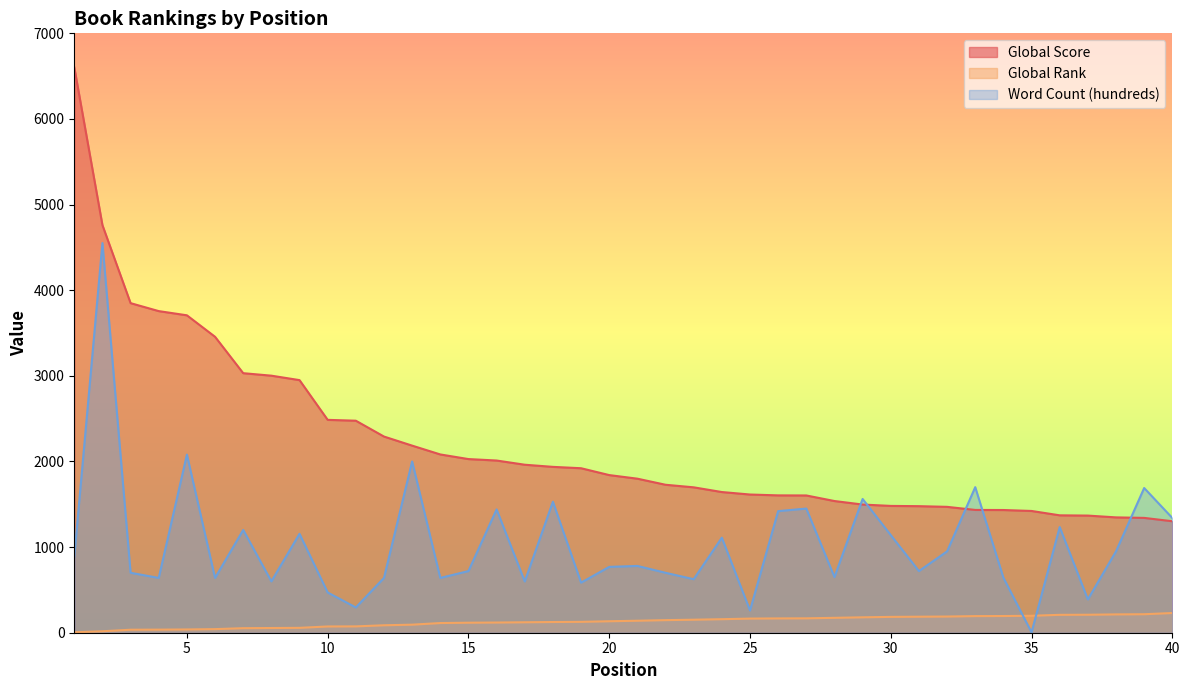

At 16, list the series in order from largest to smallest.

Global Score, Word Count (hundreds), Global Rank